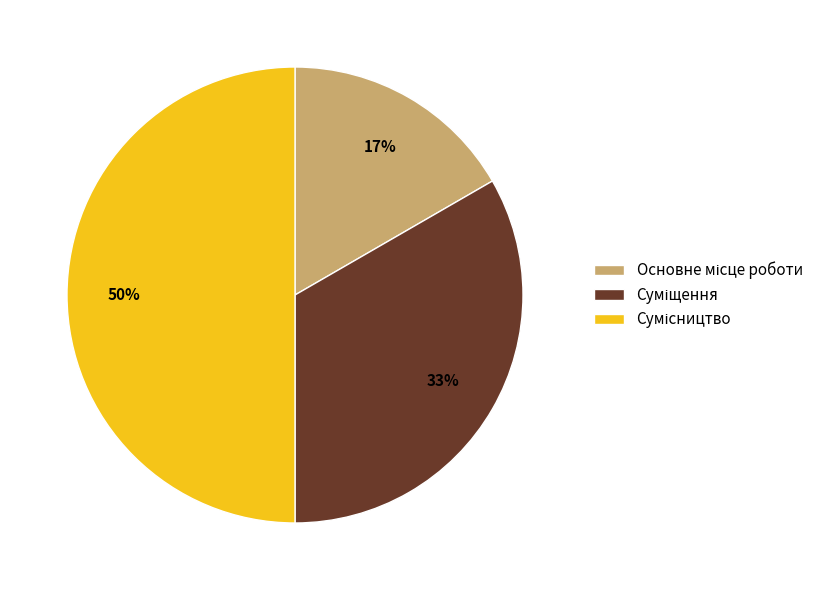

To the nearest percent, what is the average slice percentage?

33%